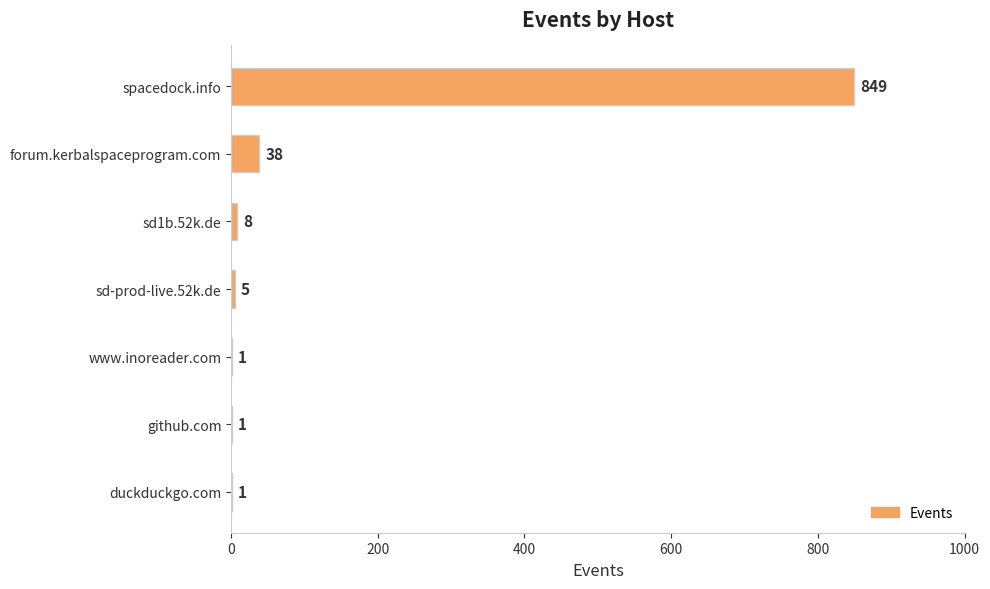

Are the bars horizontal?

Yes